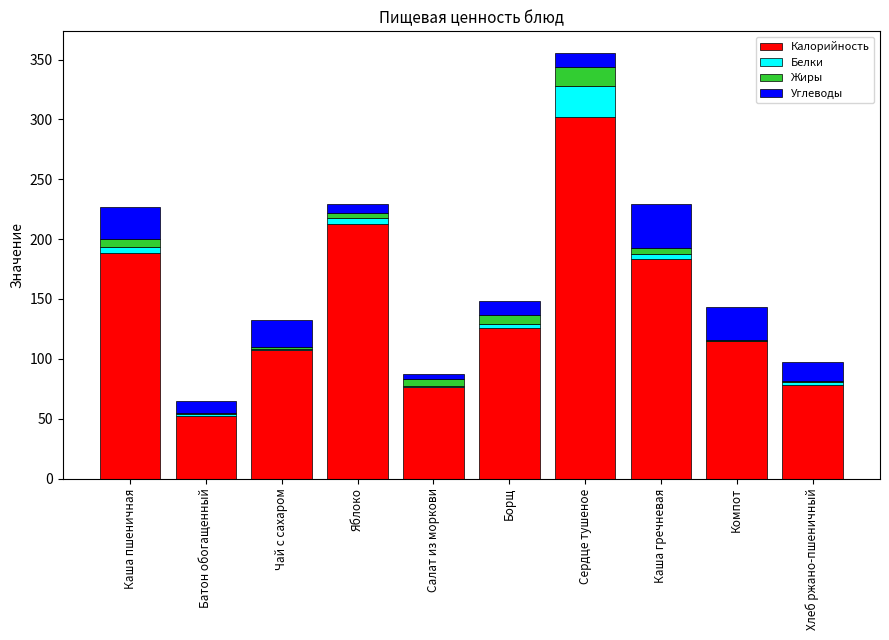

The value of Калорийность at Сердце тушеное is 172.3. True or false?

False